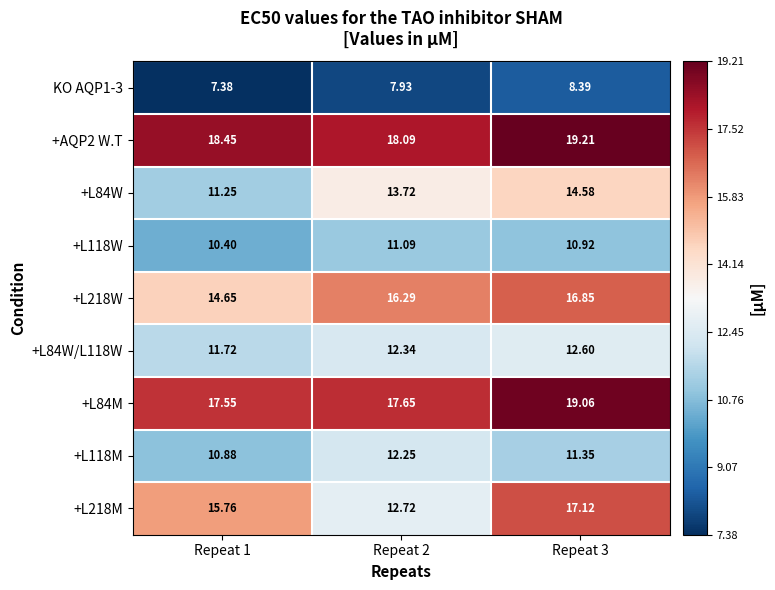

What is the total value across all series at Repeat 1?

118.0